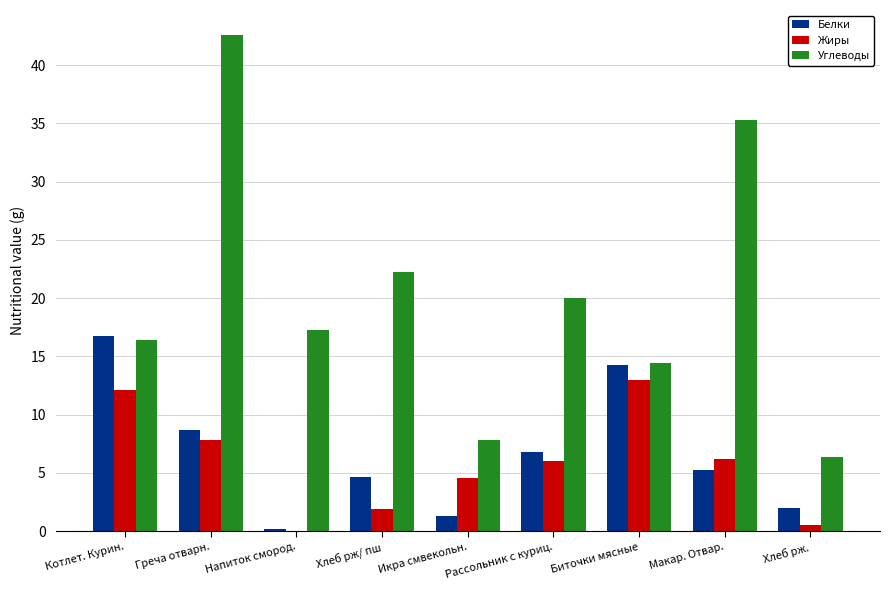

At which category is the sum across all series the highest?

Греча отварн.